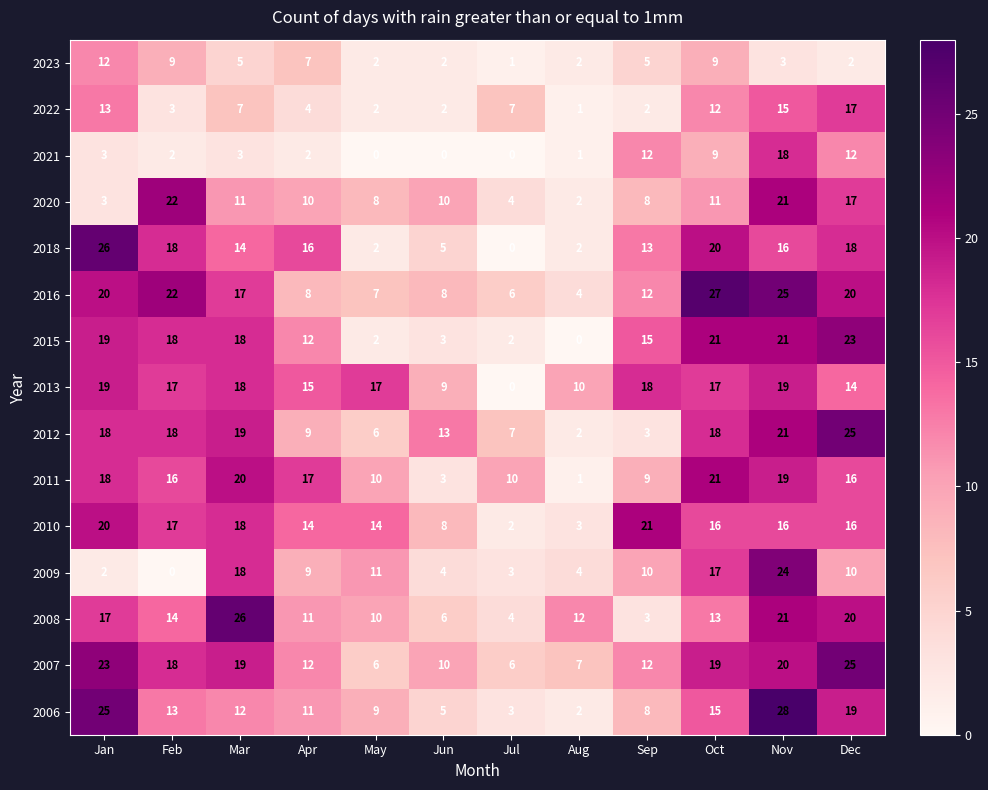

What is the spread (max minus min) of values at Feb?

22